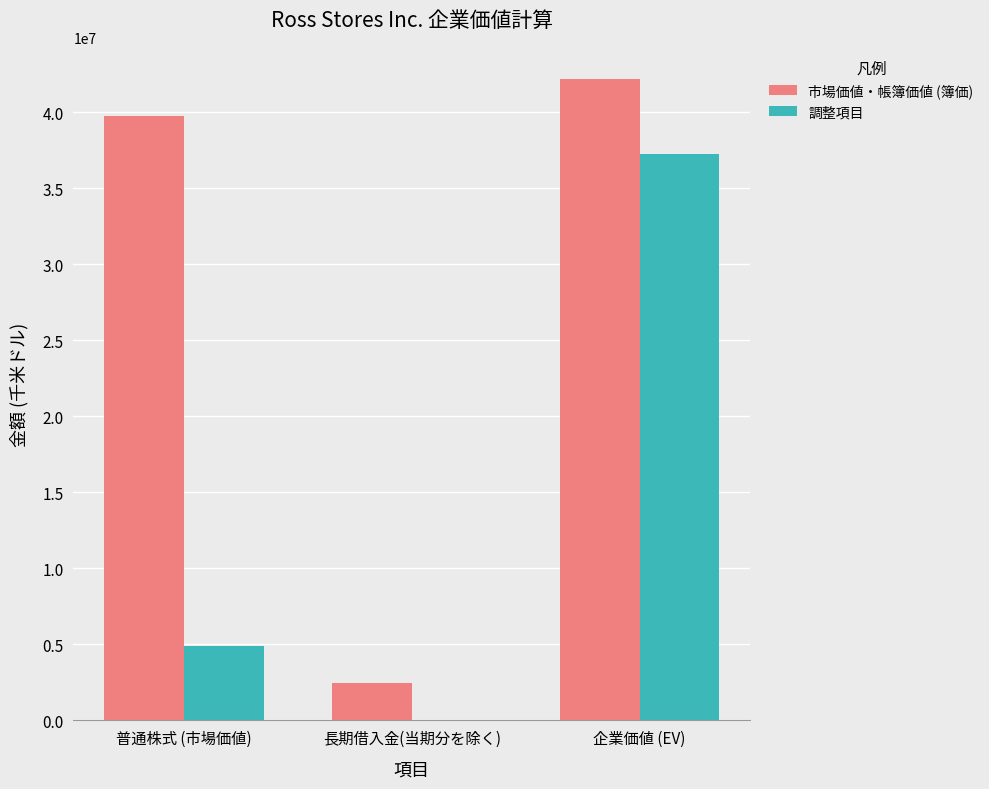

Are the bars horizontal?

No